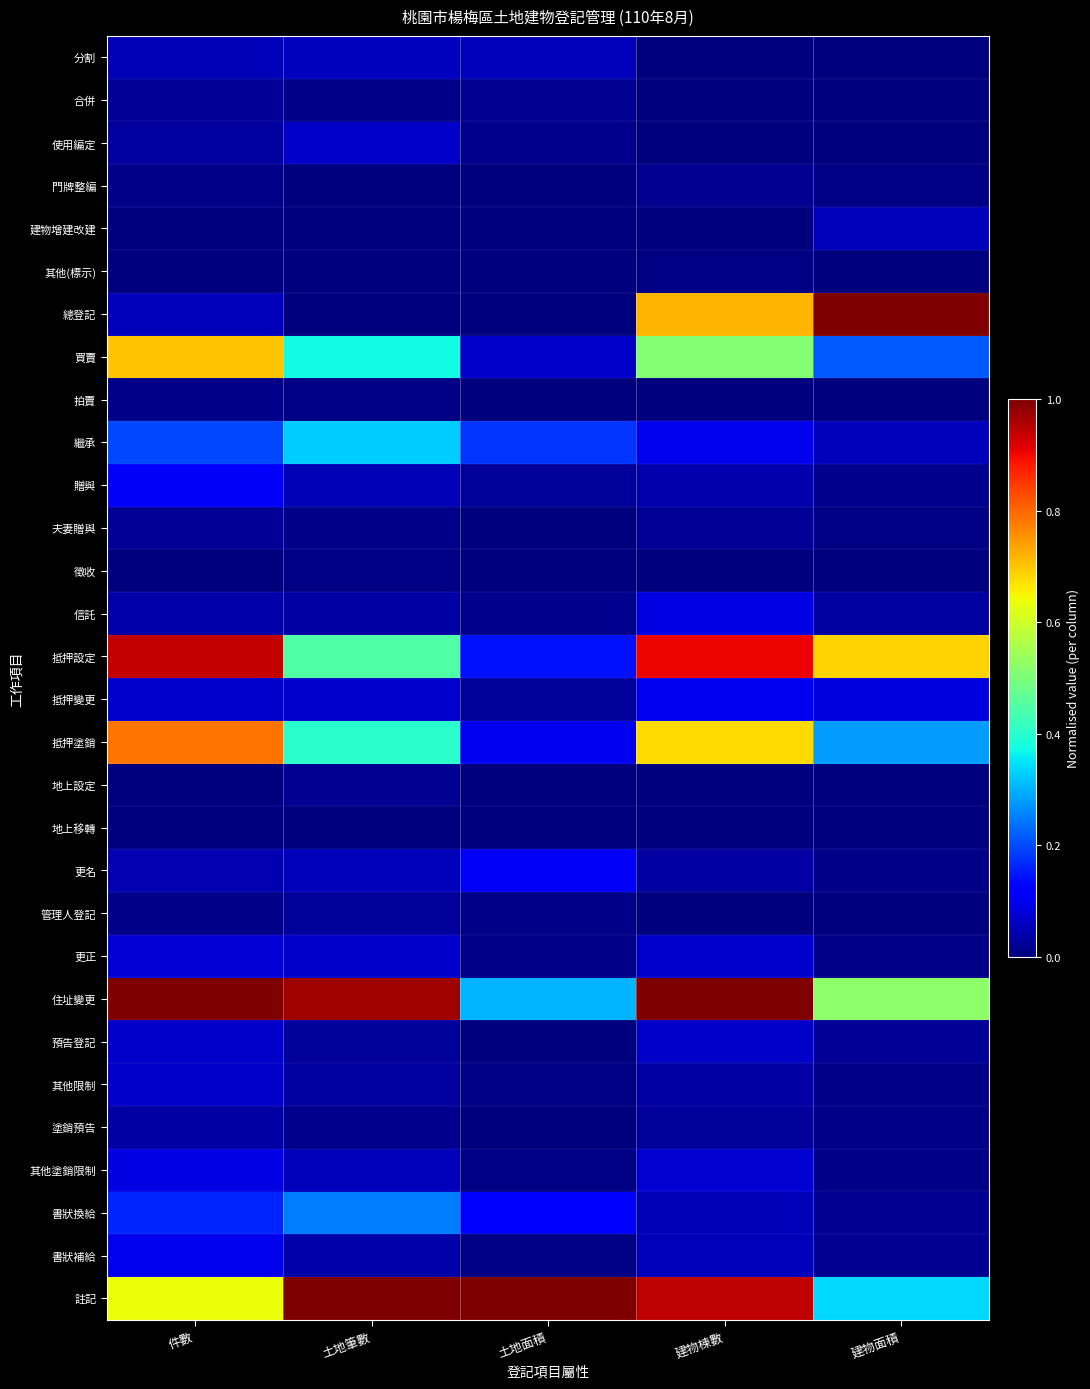

How many categories are shown in the chart?

5